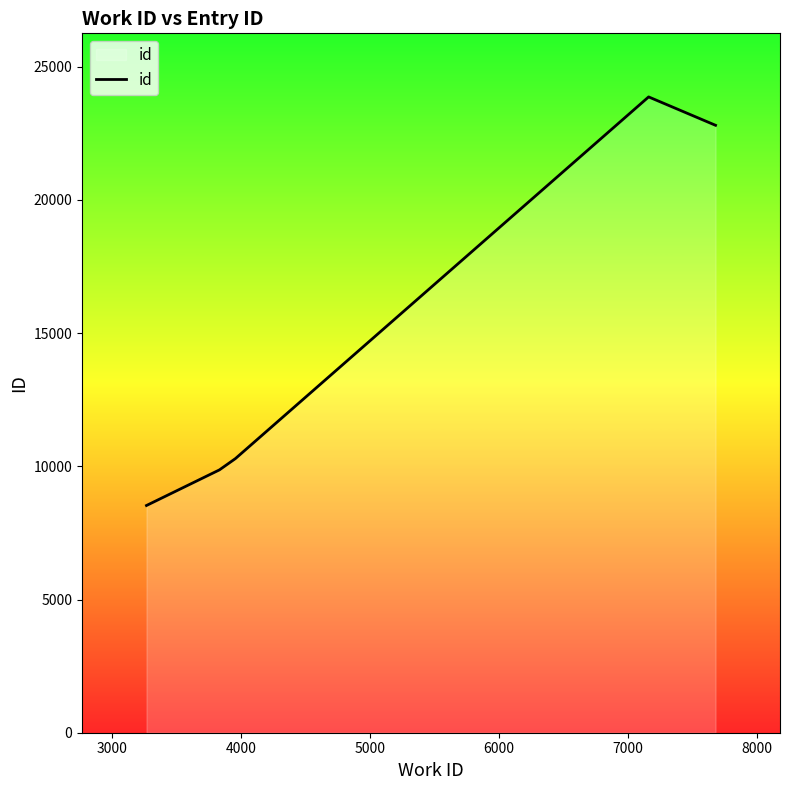

True or false: the data has more than 2 interior local peaks.

False